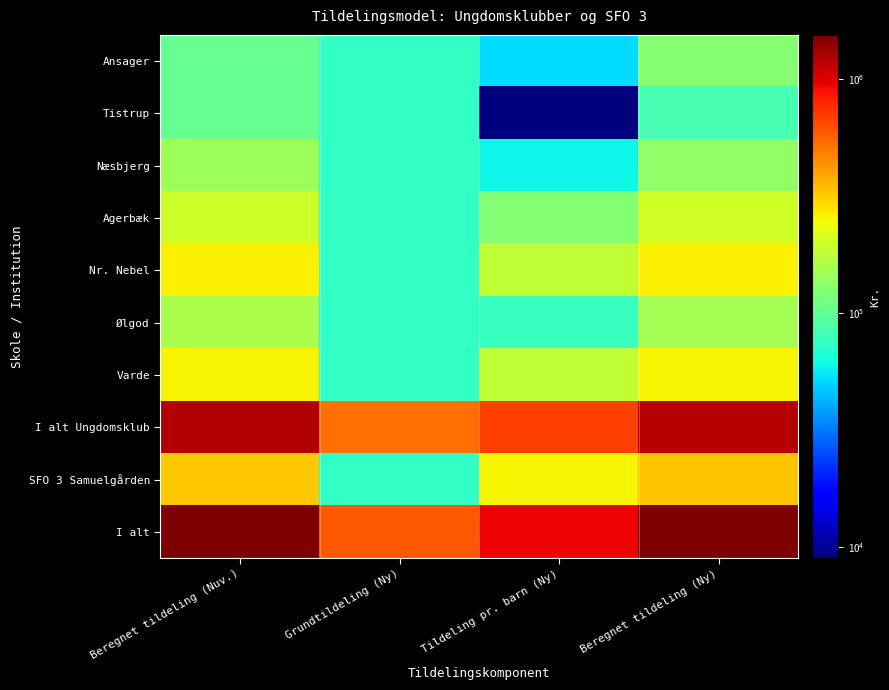

Reading right to left, list all the values displayed in this chart.

Ansager: Beregnet tildeling (Ny)=127500.0	Tildeling pr. barn (Ny)=52500.0	Grundtildeling (Ny)=75000.0	Beregnet tildeling (Nuv.)=103253.4
Tistrup: Beregnet tildeling (Ny)=84000.0	Tildeling pr. barn (Ny)=9000.0	Grundtildeling (Ny)=75000.0	Beregnet tildeling (Nuv.)=103253.4
Næsbjerg: Beregnet tildeling (Ny)=134830.0	Tildeling pr. barn (Ny)=59830.0	Grundtildeling (Ny)=75000.0	Beregnet tildeling (Nuv.)=144947.1
Agerbæk: Beregnet tildeling (Ny)=200000.0	Tildeling pr. barn (Ny)=125000.0	Grundtildeling (Ny)=75000.0	Beregnet tildeling (Nuv.)=196021.8
Nr. Nebel: Beregnet tildeling (Ny)=258520.0	Tildeling pr. barn (Ny)=183520.0	Grundtildeling (Ny)=75000.0	Beregnet tildeling (Nuv.)=258692.7
Ølgod: Beregnet tildeling (Ny)=152120.0	Tildeling pr. barn (Ny)=77120.0	Grundtildeling (Ny)=75000.0	Beregnet tildeling (Nuv.)=158497.5
Varde: Beregnet tildeling (Ny)=257190.0	Tildeling pr. barn (Ny)=182190.0	Grundtildeling (Ny)=75000.0	Beregnet tildeling (Nuv.)=257523.9
I alt Ungdomsklub: Beregnet tildeling (Ny)=1214160.0	Tildeling pr. barn (Ny)=689160.0	Grundtildeling (Ny)=525000.0	Beregnet tildeling (Nuv.)=1222189.8
SFO 3 Samuelgården: Beregnet tildeling (Ny)=331670.0	Tildeling pr. barn (Ny)=256670.0	Grundtildeling (Ny)=75000.0	Beregnet tildeling (Nuv.)=322972.0
I alt: Beregnet tildeling (Ny)=1545830.0	Tildeling pr. barn (Ny)=945830.0	Grundtildeling (Ny)=600000.0	Beregnet tildeling (Nuv.)=1545161.9